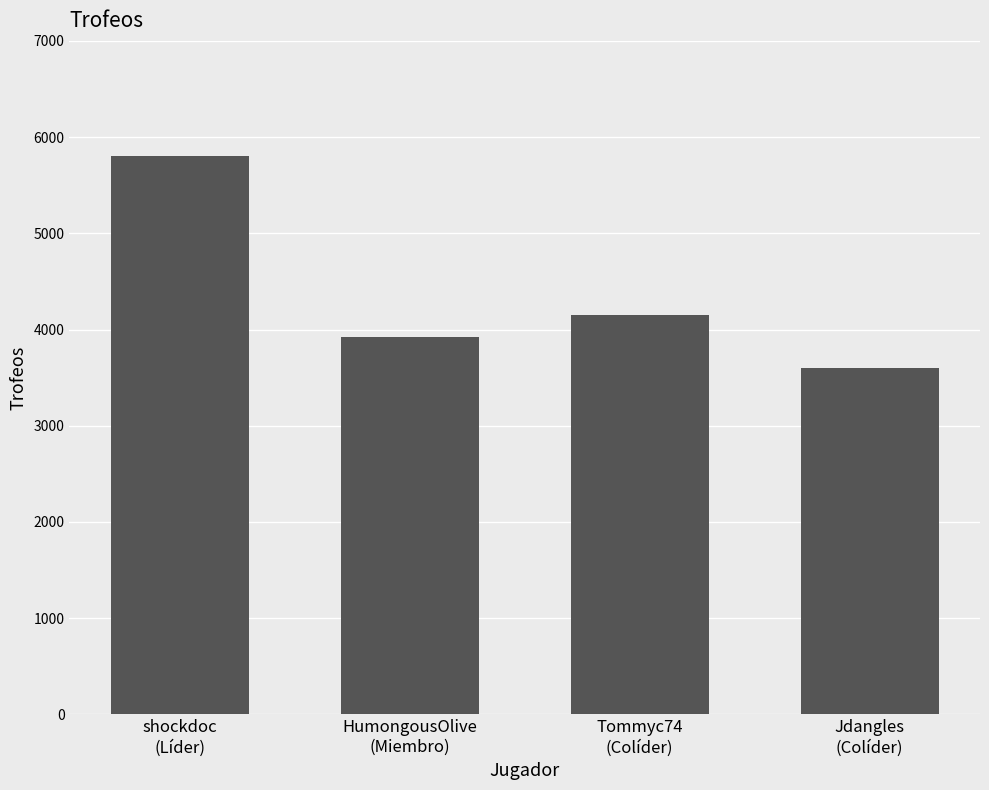

Are the bars horizontal?

No